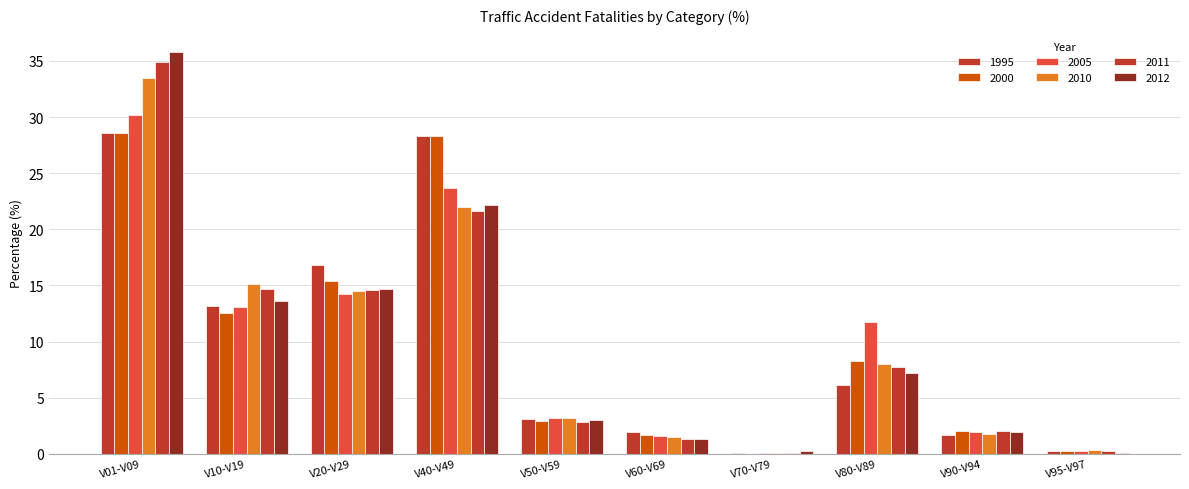

At which category is the sum across all series the highest?

V01-V09